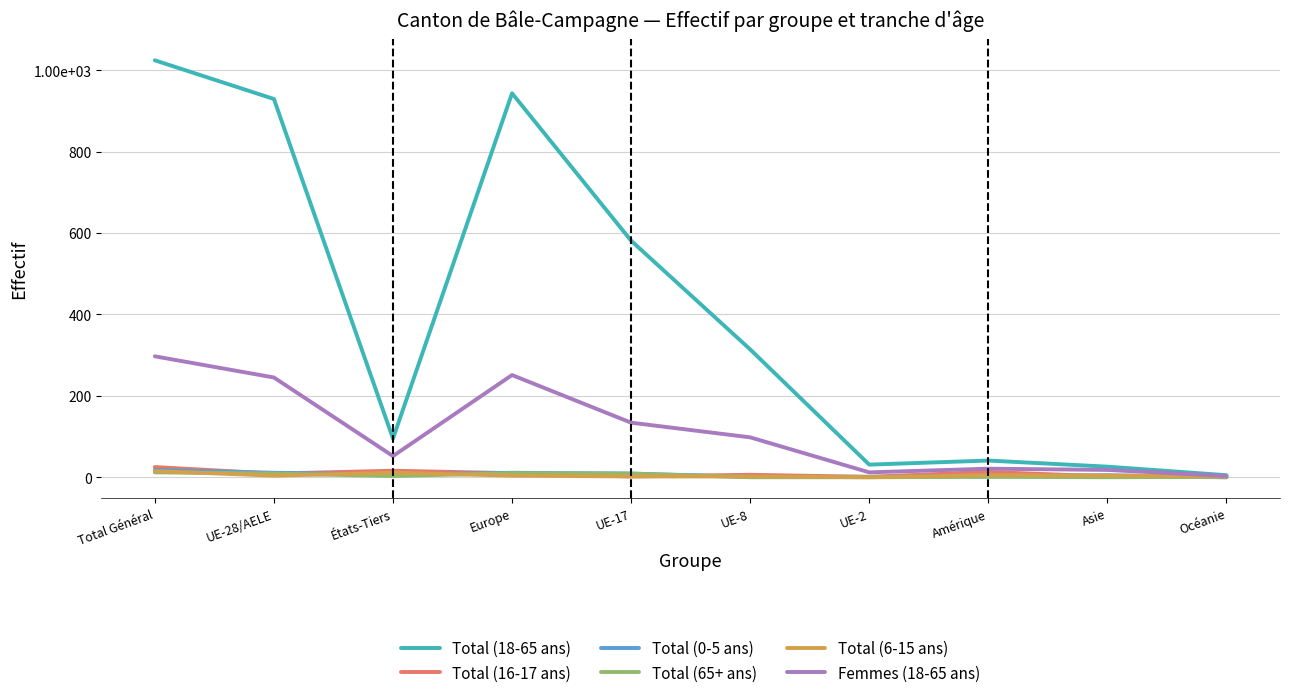

The value of Total (6-15 ans) at Europe is 2. True or false?

False